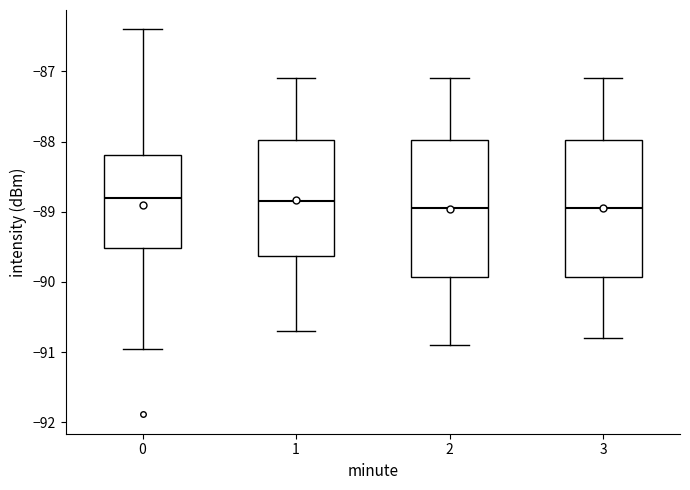

Where does the lower whisker of the box at x = 3 end on the y-axis? The values are not printed on the chart, so give them approximately, as read against the axis.

-90.8